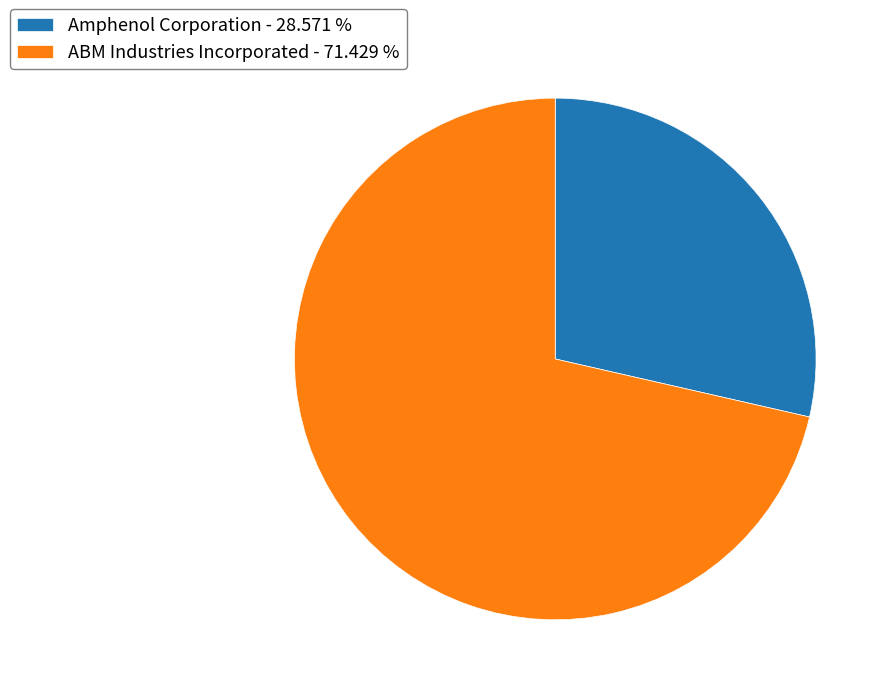

The Amphenol Corporation slice represents 18% of the pie. True or false?

False